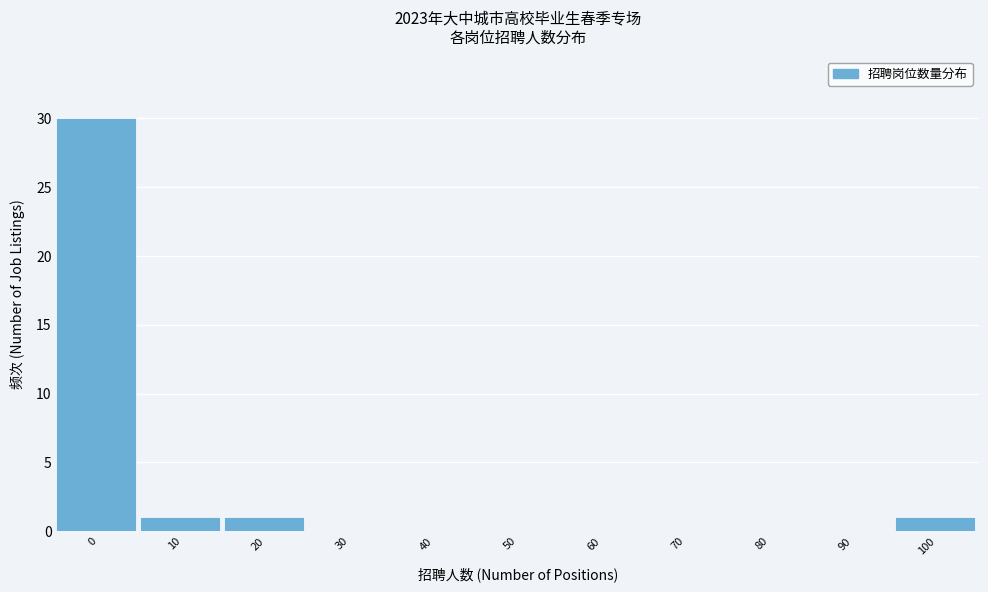

Reading left to right, transcribe all the data shown in this chart.

0=30	10=1	20=1	30=0	40=0	50=0	60=0	70=0	80=0	90=0	100=1